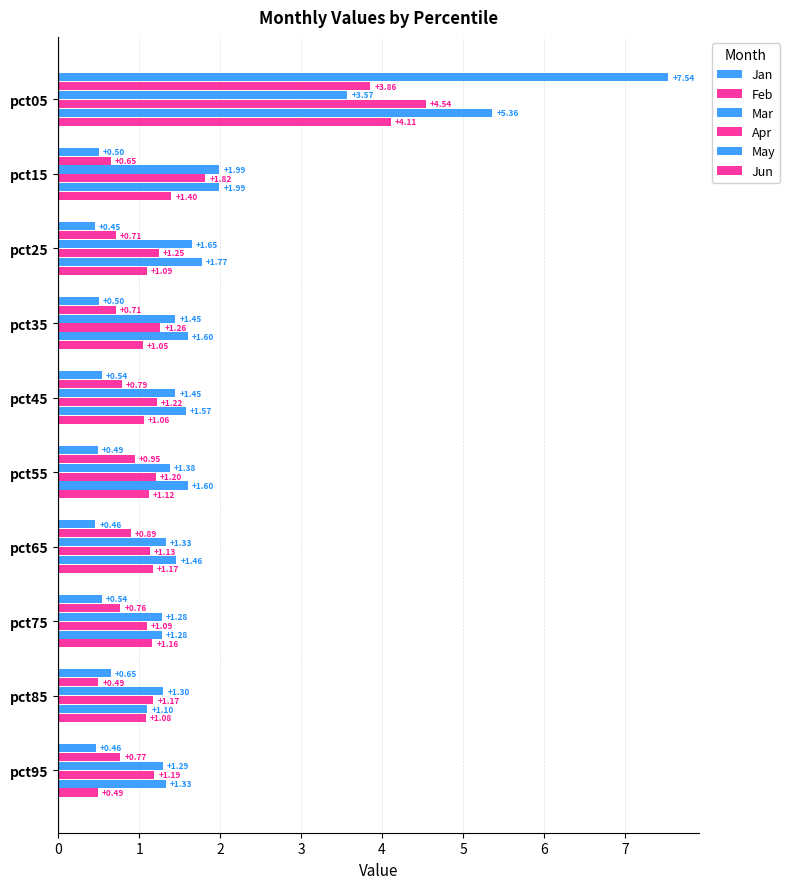

List the labels in order of Jan value, largest first.

pct05, pct85, pct45, pct75, pct15, pct35, pct55, pct95, pct65, pct25